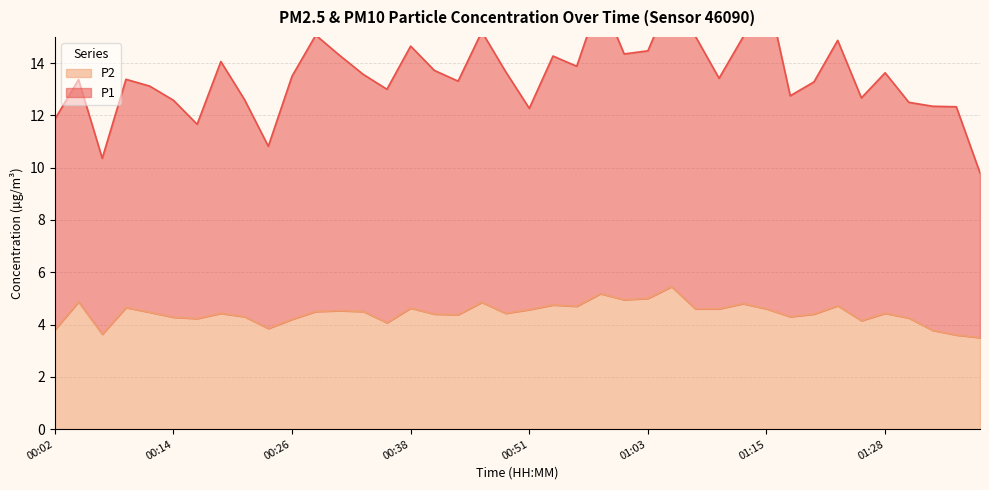

How many values in the P1 series are below 13?

13